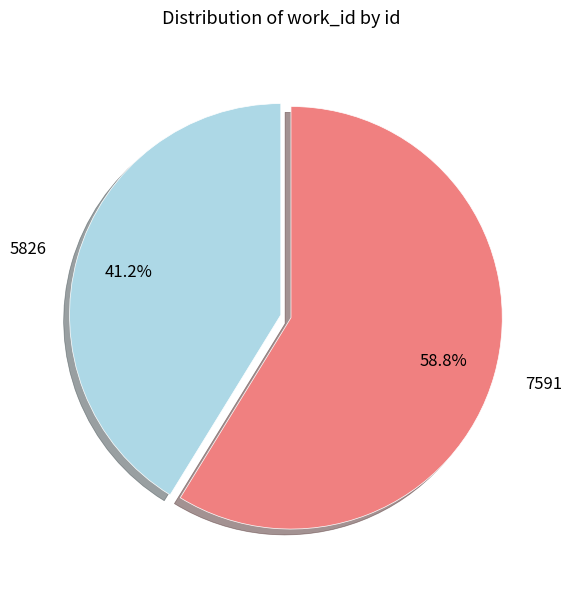

Does any single category account for the majority?

Yes